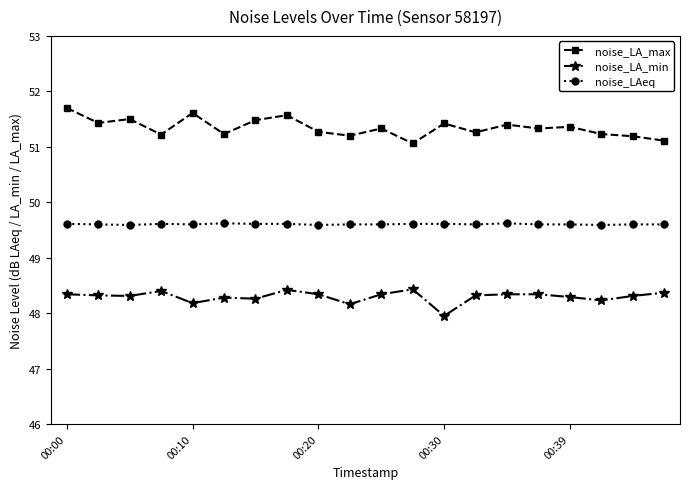

True or false: noise_LAeq has more than 1 interior local peaks.

True